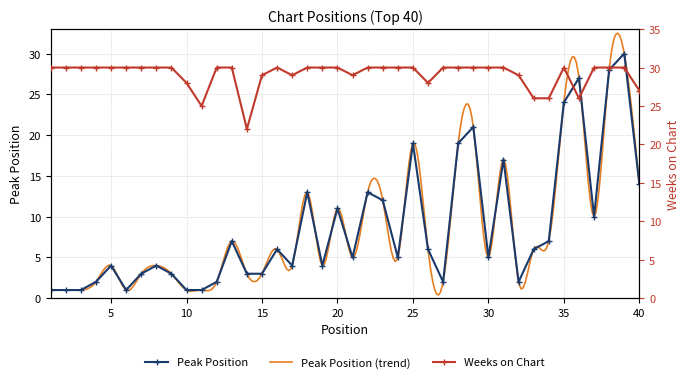

True or false: Weeks on Chart and Peak Position cross at least once.

True